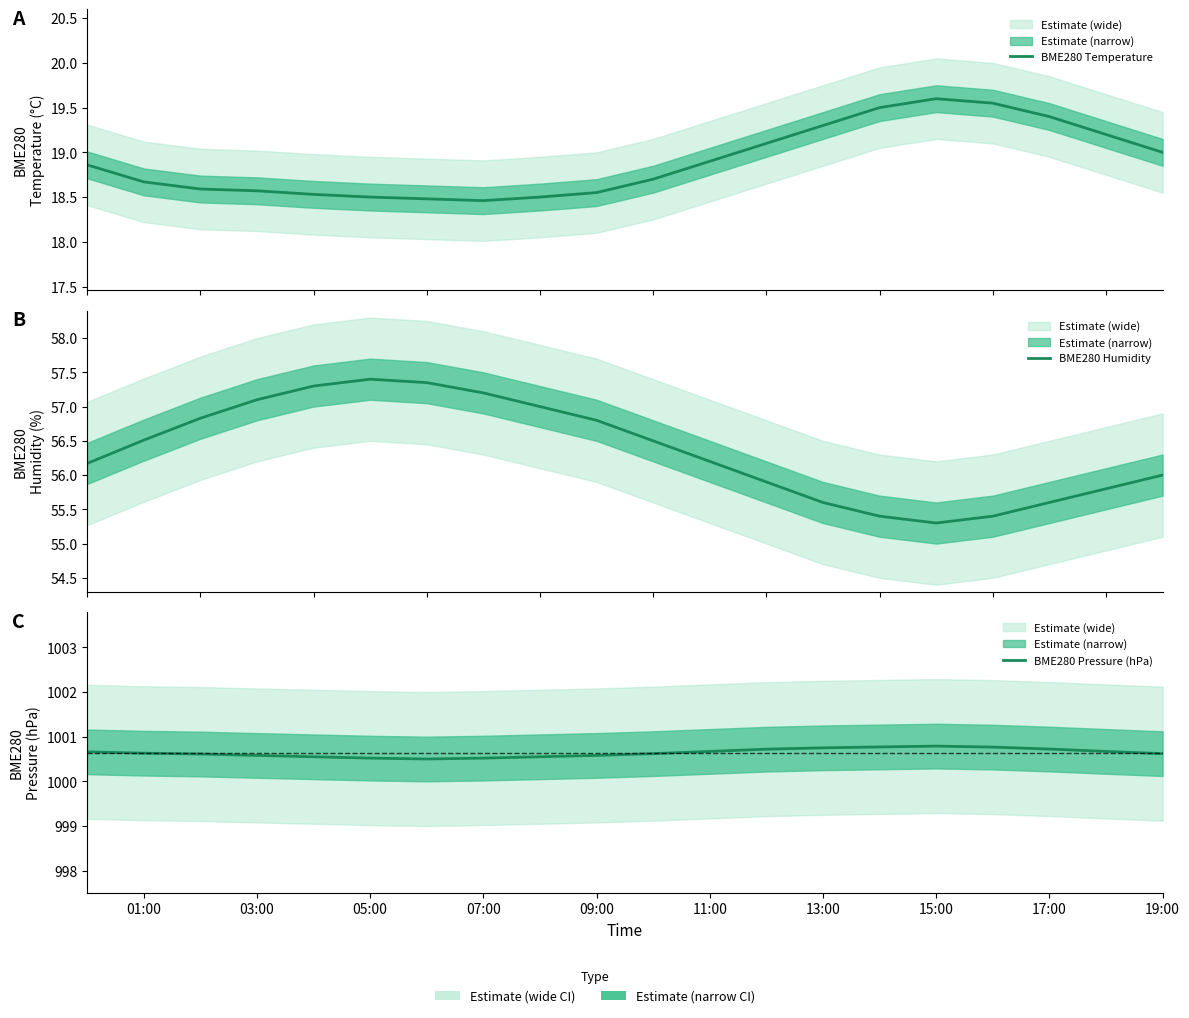

How many BME280 Pressure (hPa) values are between 1000 and 1001?

20